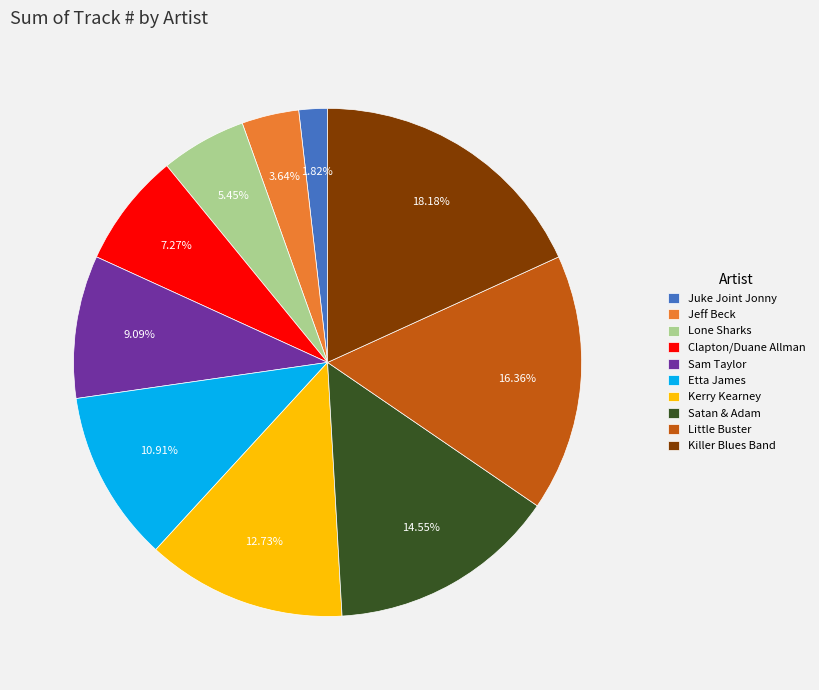

Rank the categories by value from lowest to highest.

Juke Joint Jonny, Jeff Beck, Lone Sharks, Clapton/Duane Allman, Sam Taylor, Etta James, Kerry Kearney, Satan & Adam, Little Buster, Killer Blues Band